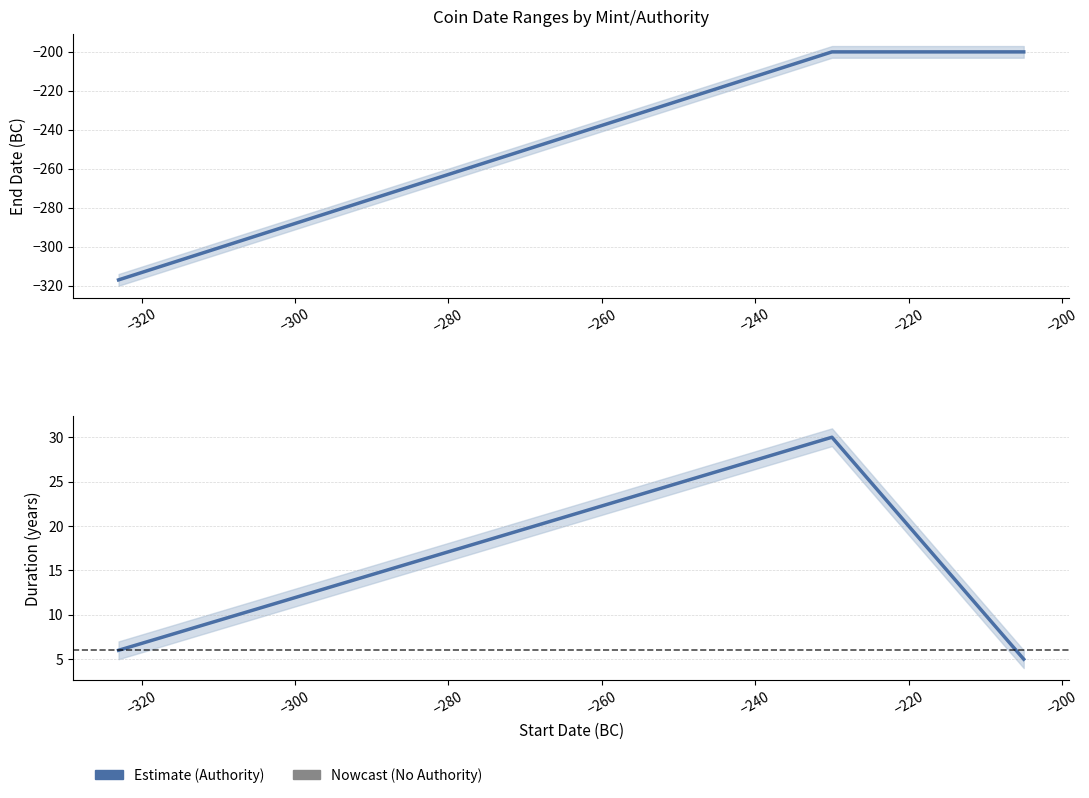

How many categories are shown in the chart?

3